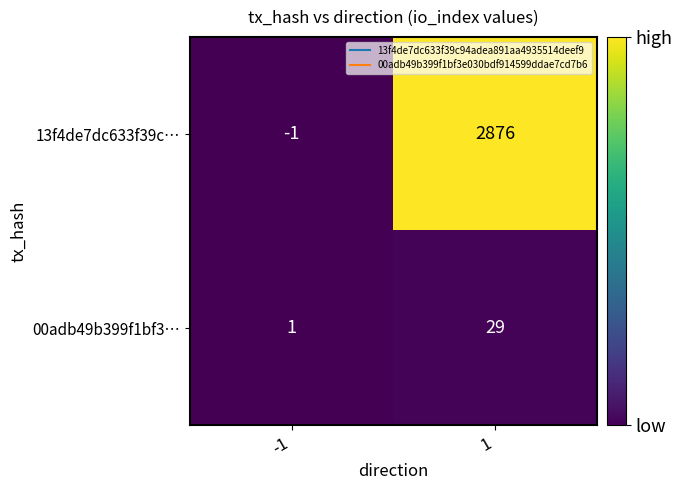

True or false: 13f4de7dc633f39c… has a value of -1 at -1.

True